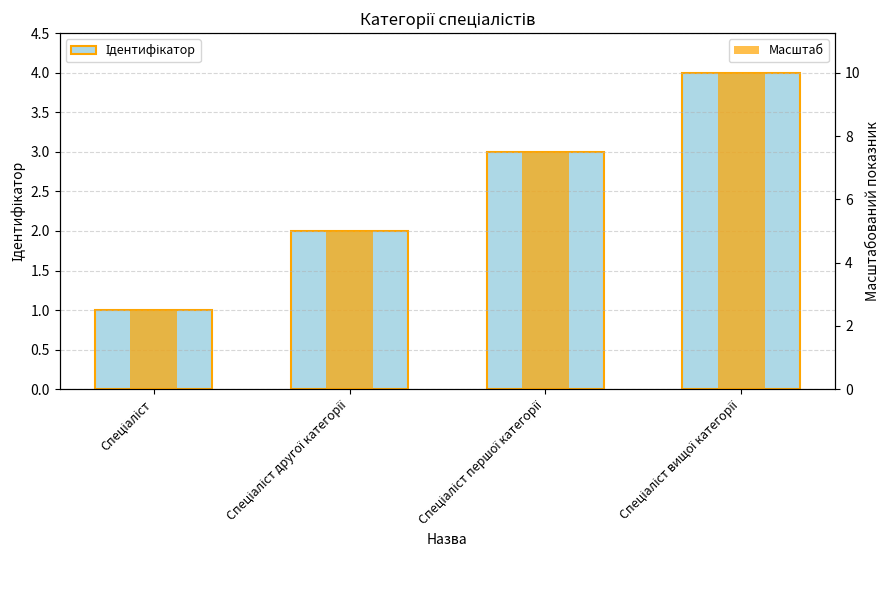

What is the label of the 2nd bar from the left?

Спеціаліст другої категорії